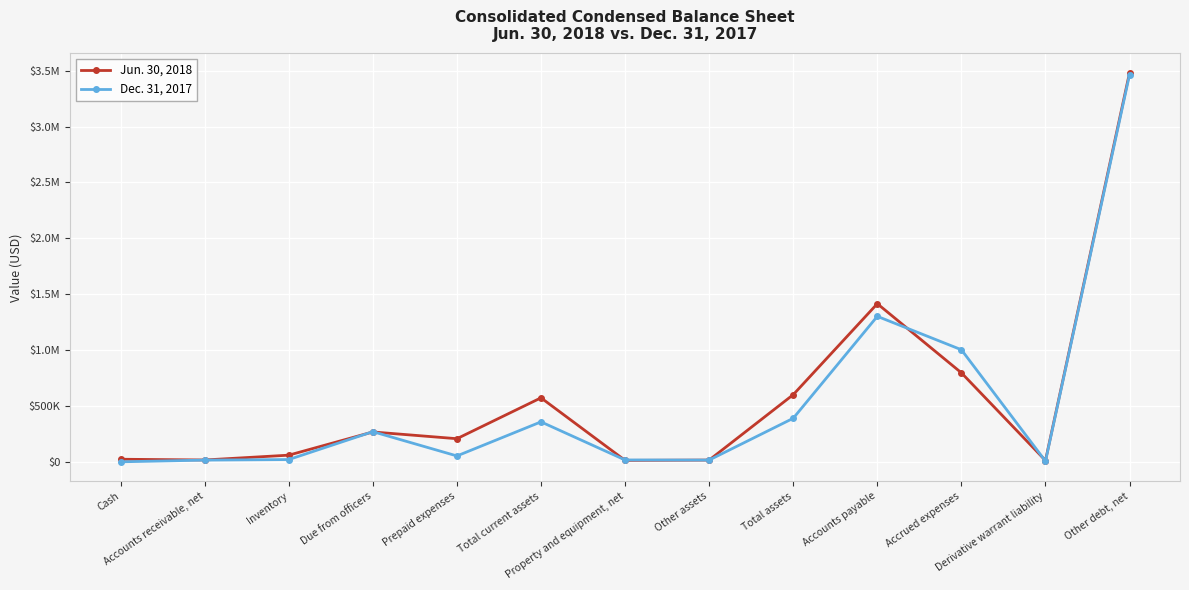

Reading right to left, transcribe all the data shown in this chart.

Jun. 30, 2018: 3482413	11671	796575	1415070	600892	15550	12710	572632	206757	267192	59424	16280	22979
Dec. 31, 2017: 3466403	5903	1002980	1301988	389570	15550	16463	357557	52500	269772	20142	15143	0